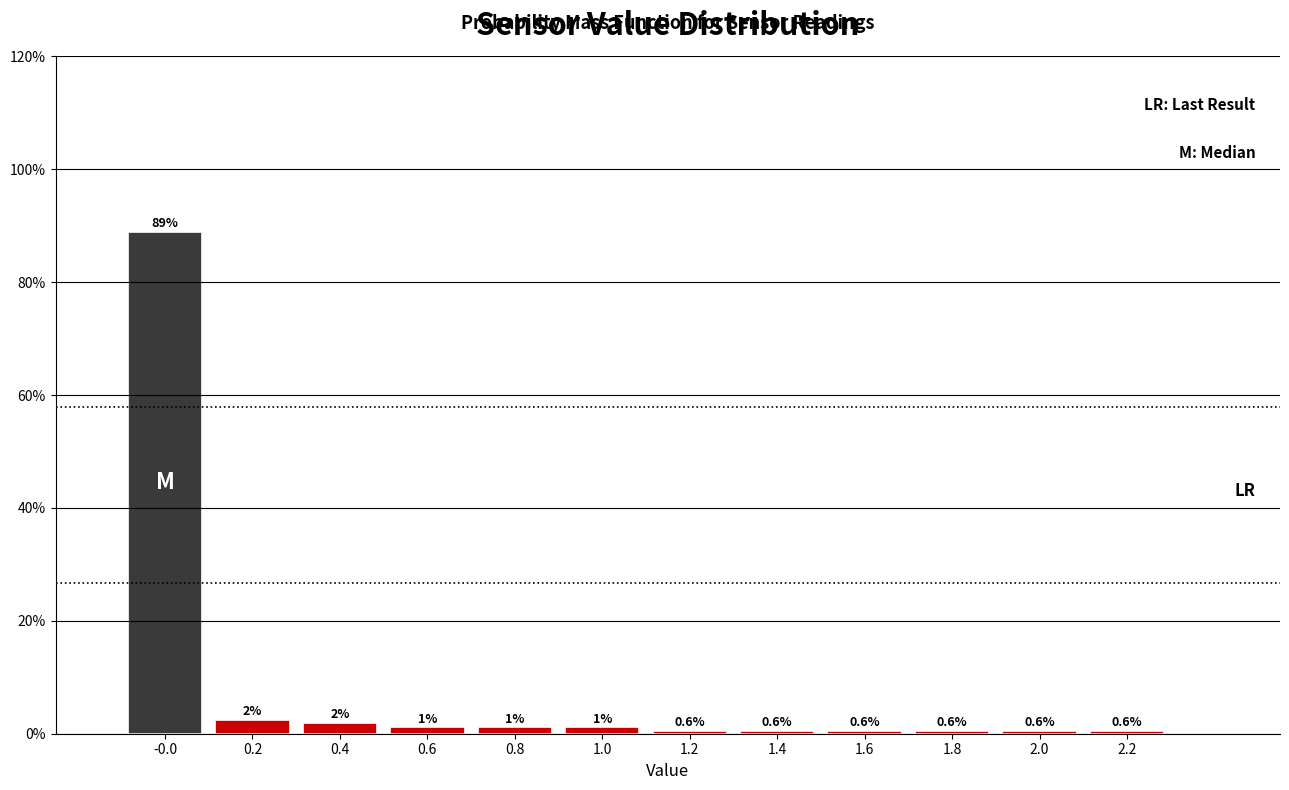

What is the greatest value displayed?

89.0